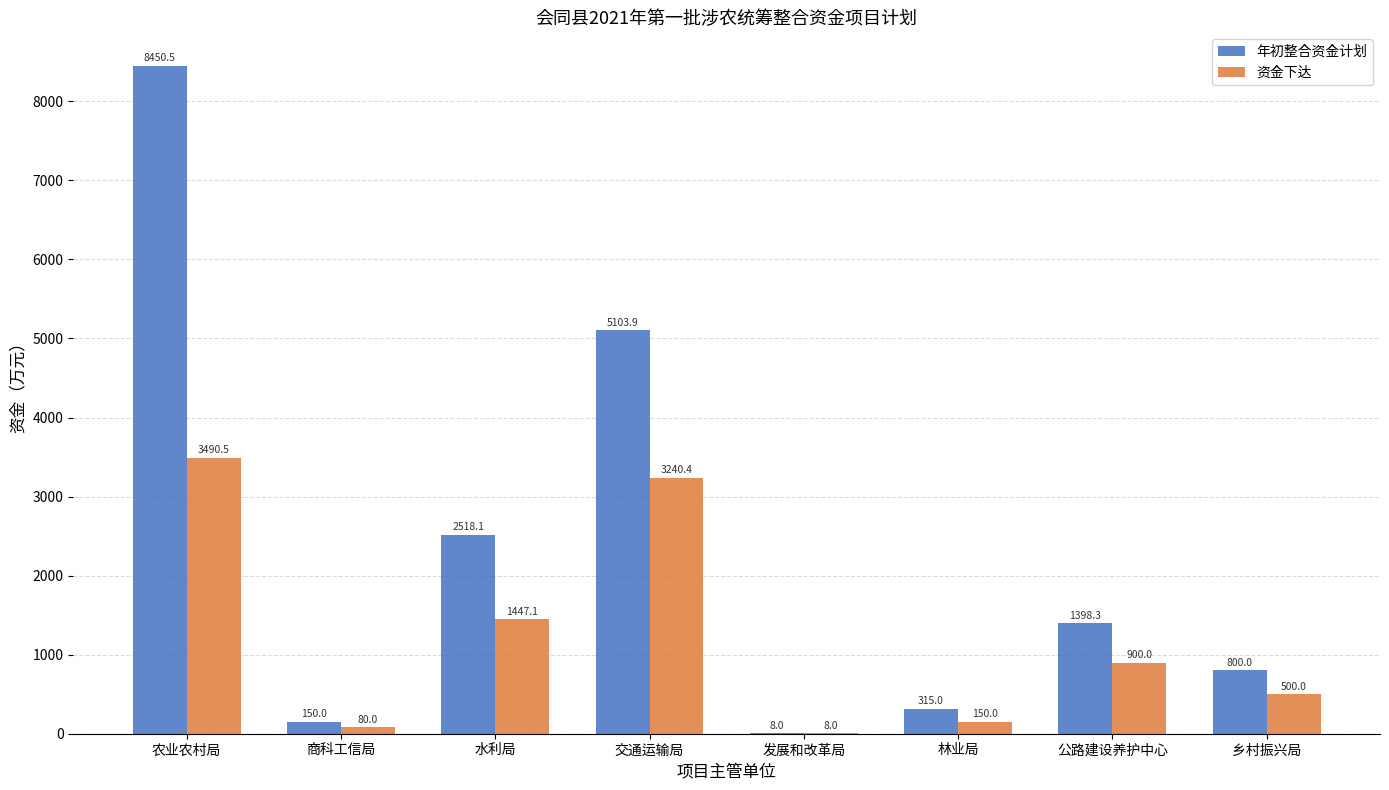

What is the approximate value of 资金下达 at 发展和改革局?

8.0